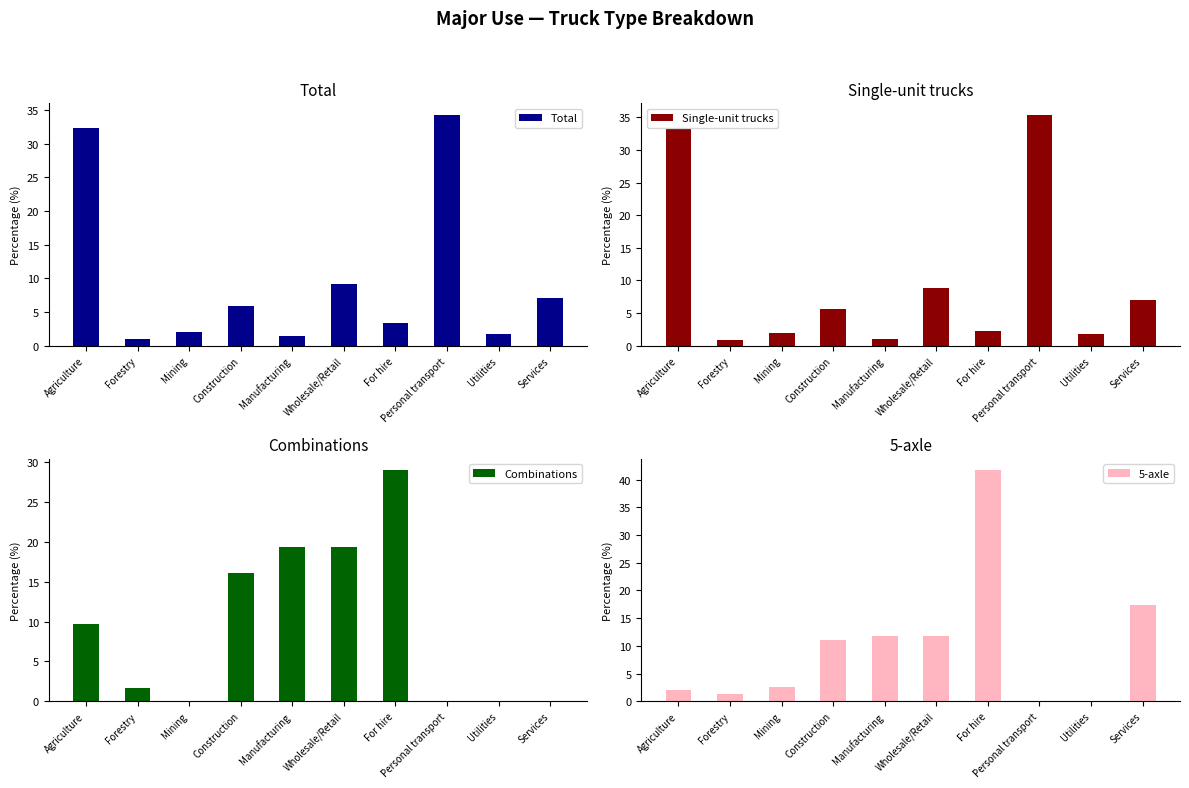

Is it true that Single-unit trucks equals 35.4 at Personal transport?

True